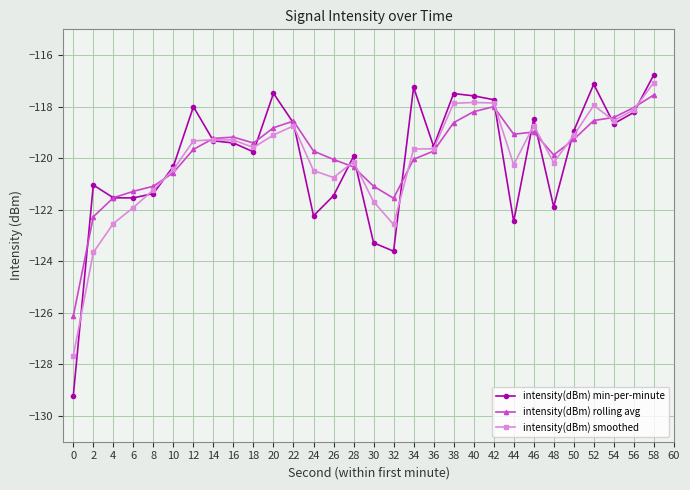

How many categories are shown in the chart?

30